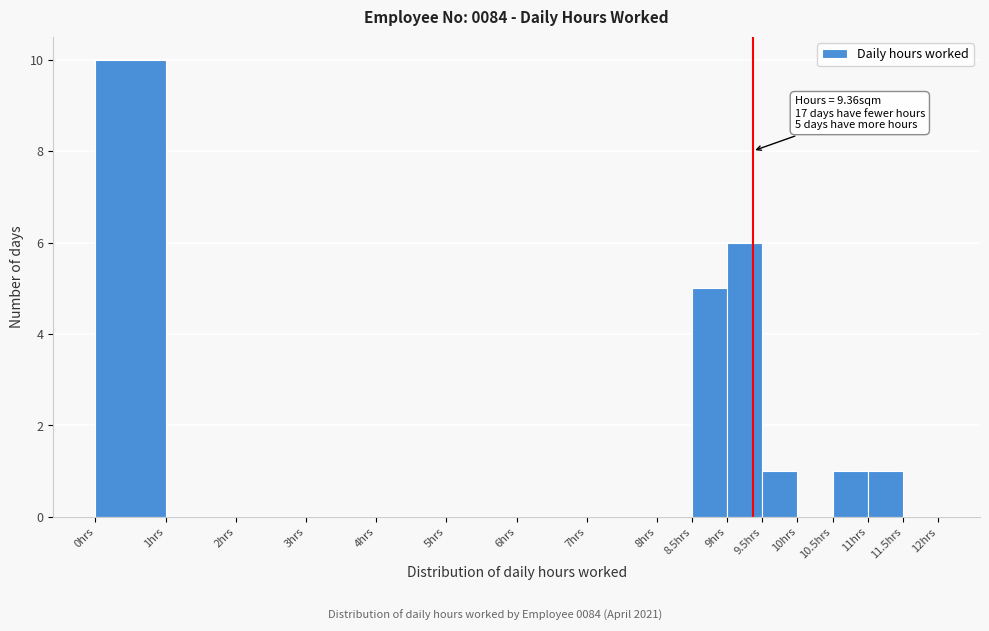

Over which range of the x-axis is the bar tallest?

0.0 to 1.0